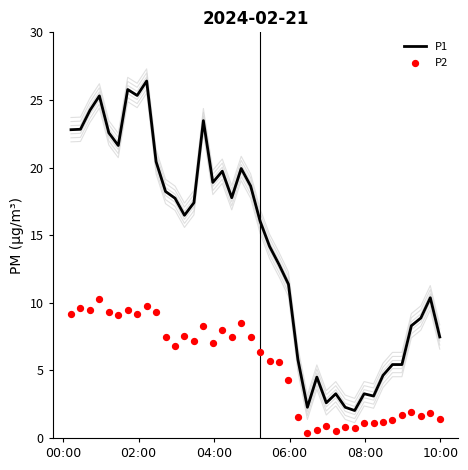

Which series has the widest spread of Y values?

P1